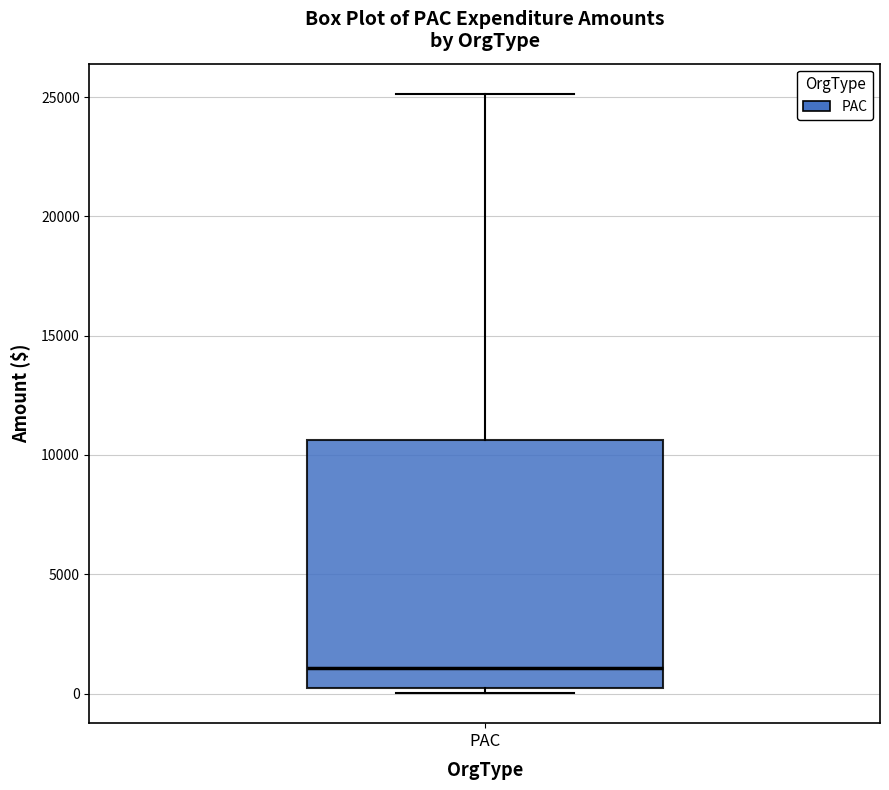

Read this box plot against the y-axis: the position of the median line, the range covered by the box, and the ends of both whiskers. The values are not printed on the chart, so give them approximately, as read against the axis.

median 1000, box 0 to 10500, whiskers 0 (just below the box's lower edge) to 25000